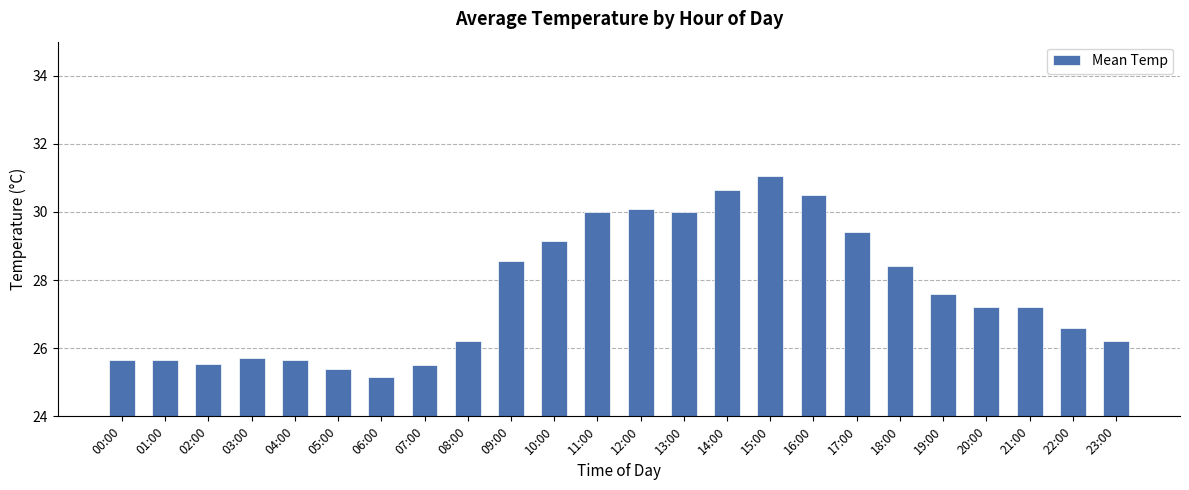

Is it true that the value at 02:00 is 25.6?

True